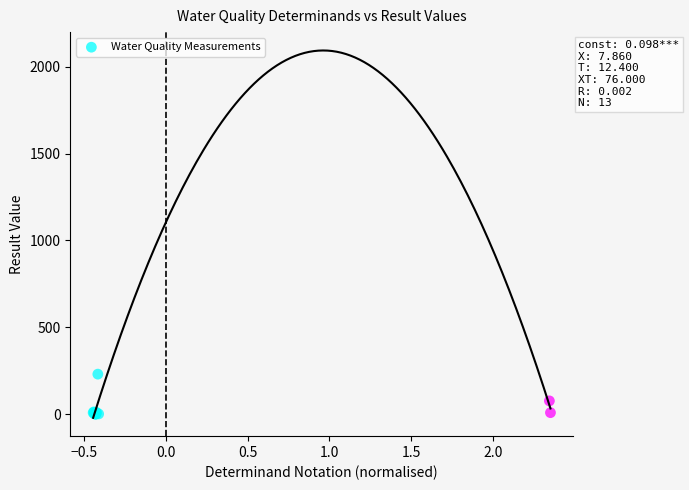

What Y value in the scatter plot is closest to 115?

76.0